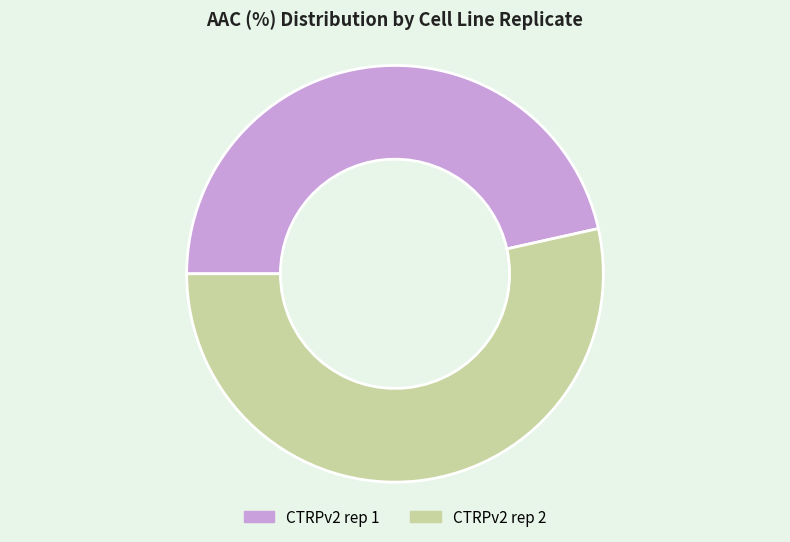

Is it true that CTRPv2 rep 1 is 36% of the pie?

False